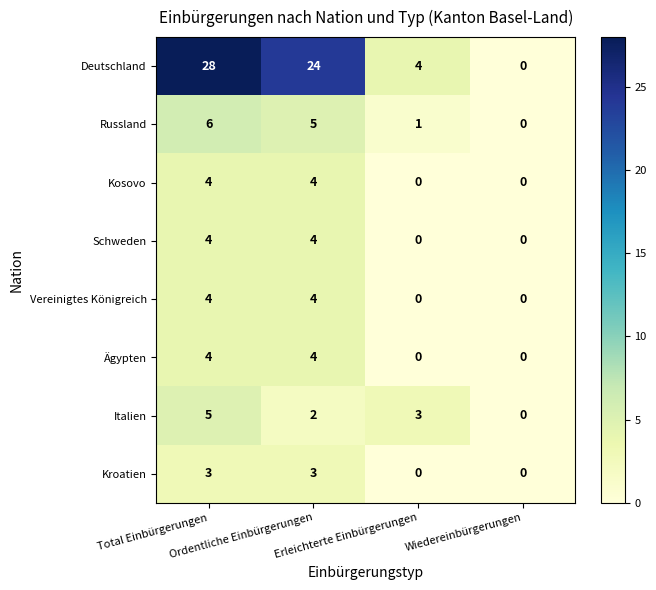

How many data points does each series have?

4